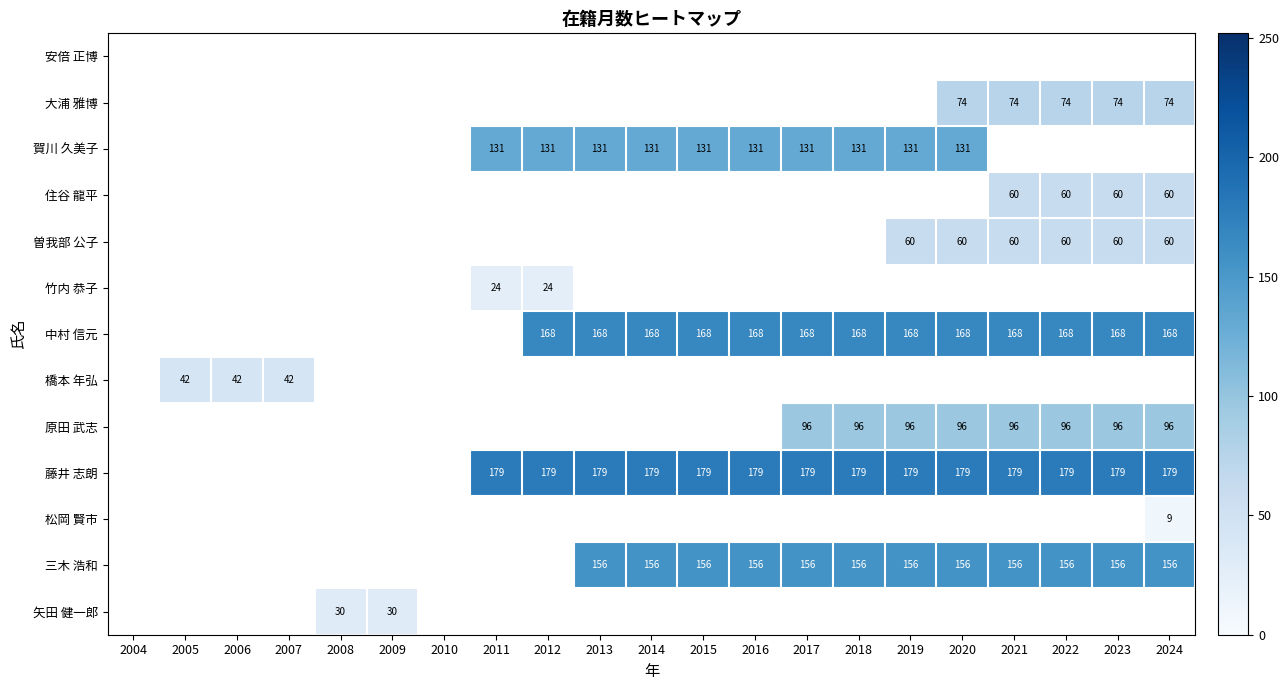

Is it true that 住谷 龍平 equals 60 at 2021?

True